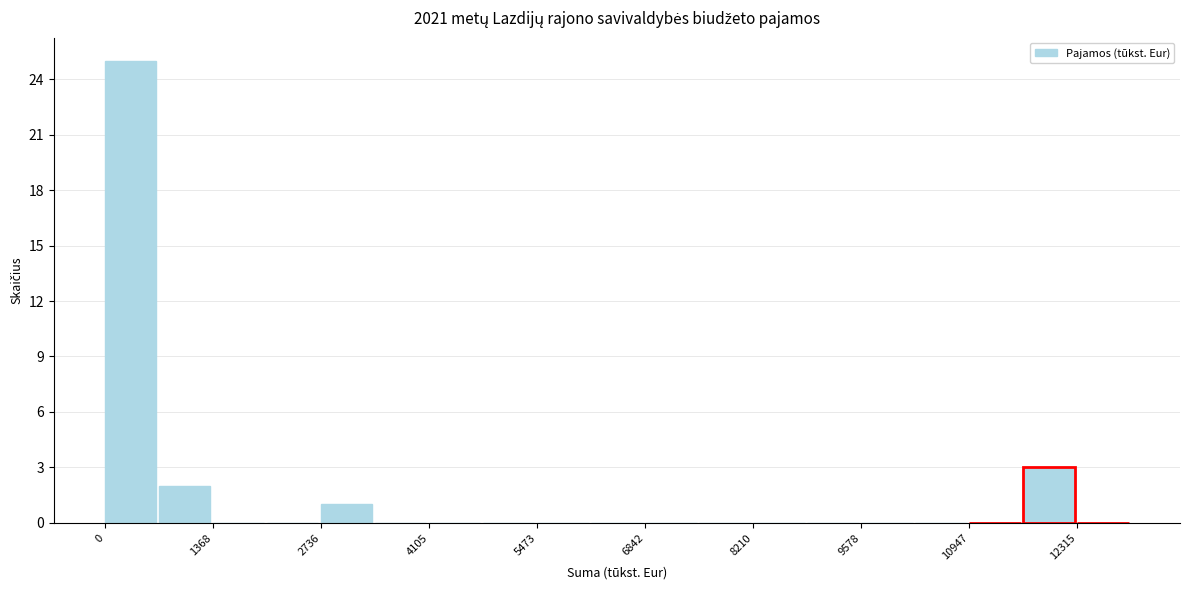

Around what value on the x-axis is the tallest bar? Give the approximate position of its centre, as read against the axis.

400